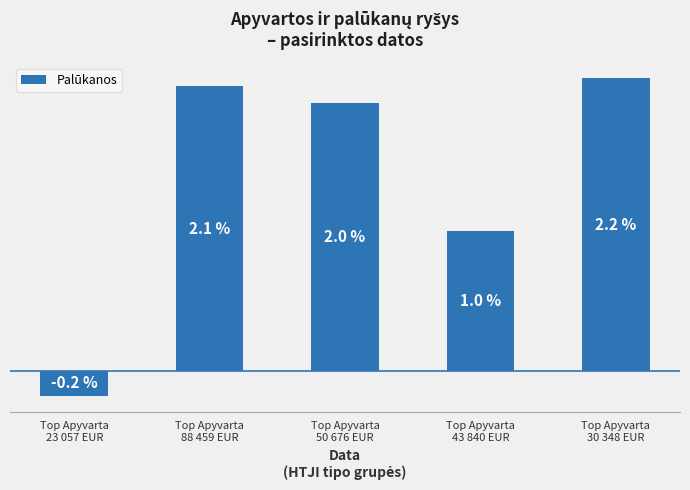

At which label is the value closest to 0?

Top Apyvarta
23 057 EUR